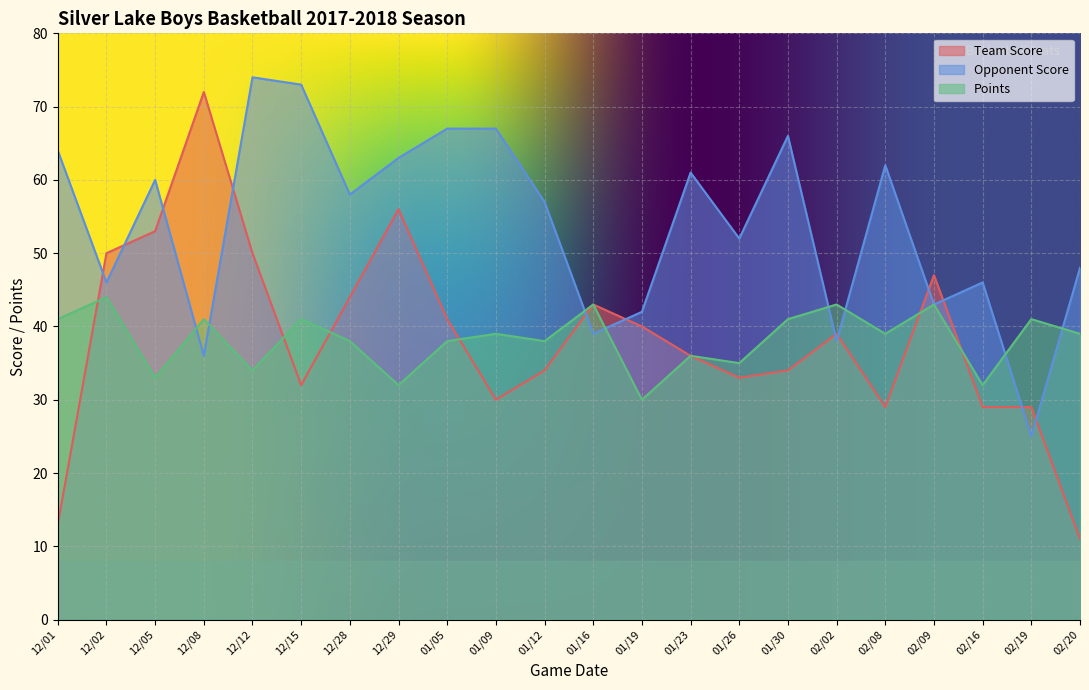

Which series ends up on top after the final intersection of Points and Opponent Score?

Opponent Score